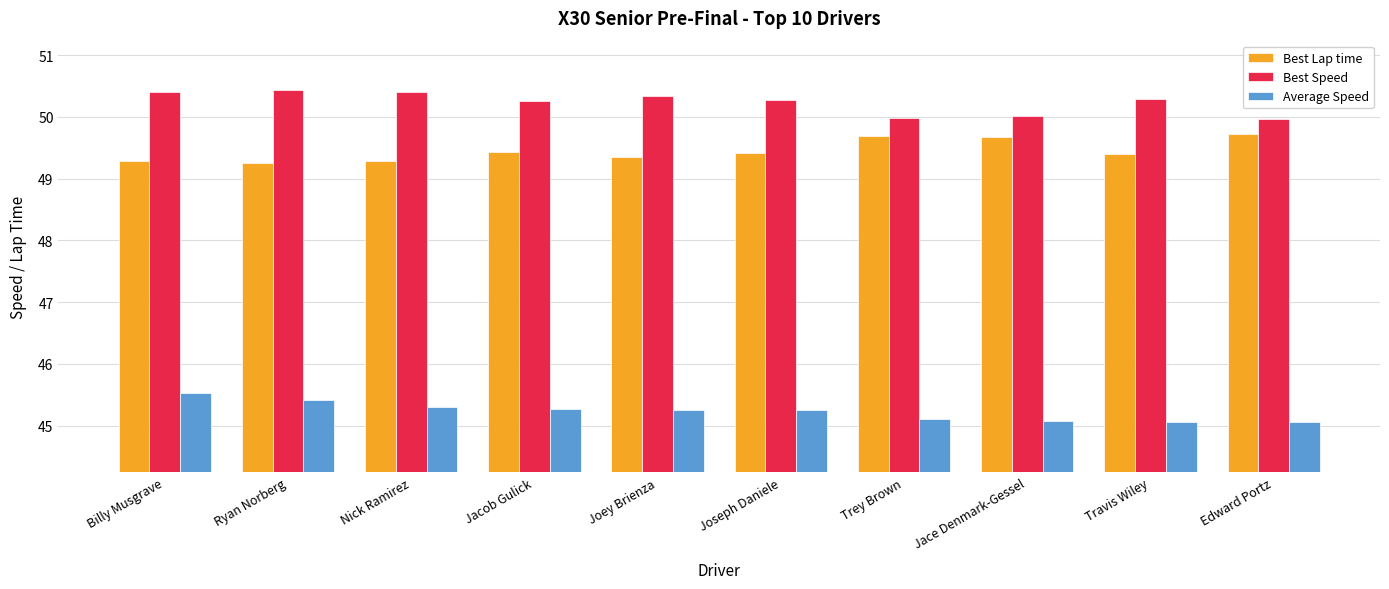

How many bars are there in each group?

3